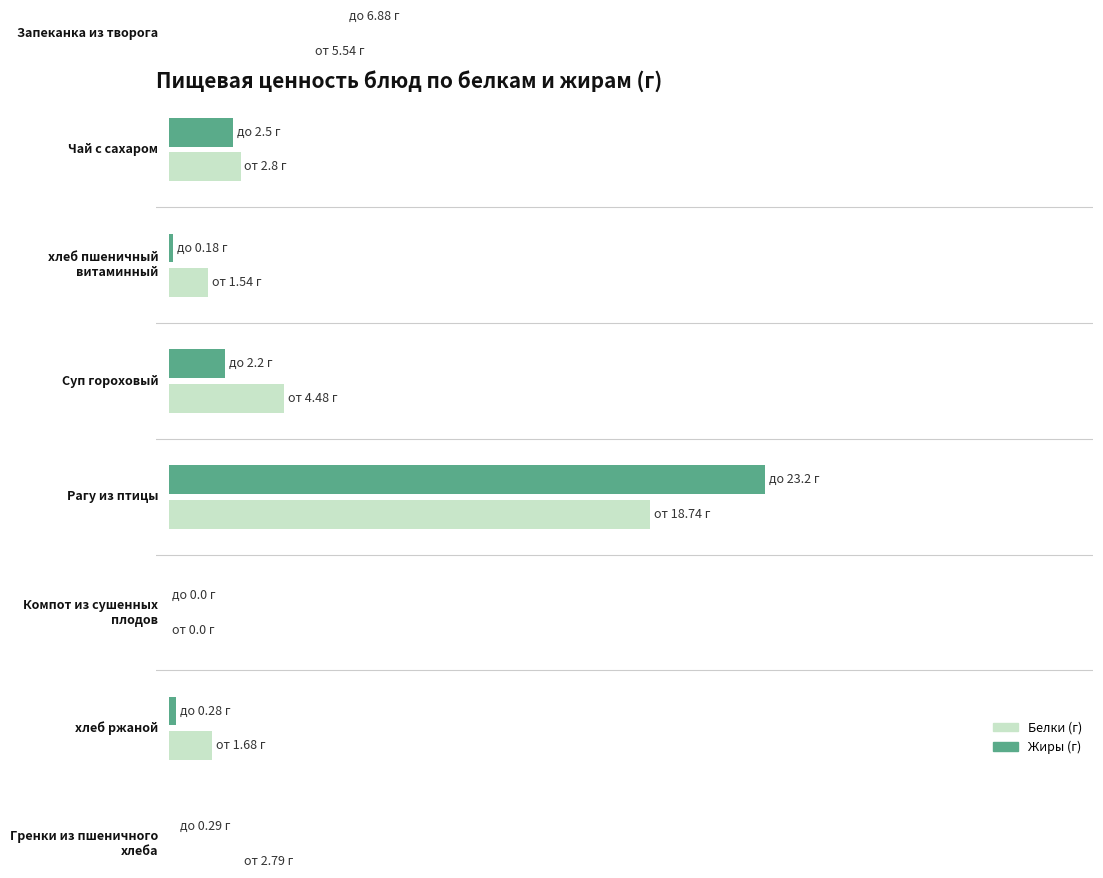

What is the difference between the Жиры values at Запеканка из творога and хлеб пшеничный витаминный?

6.7